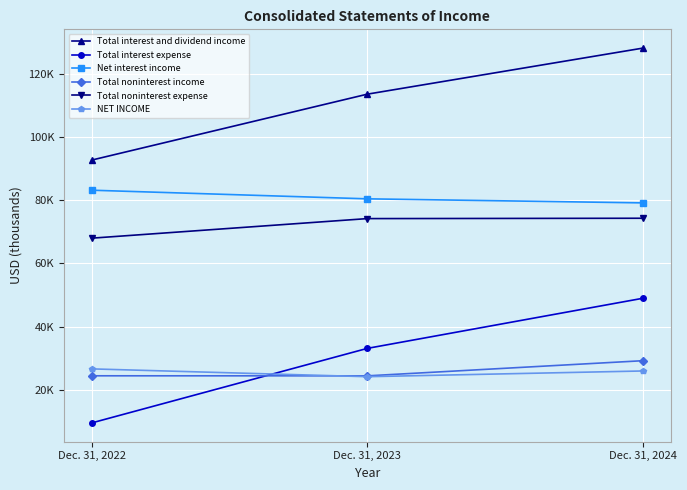

What are all the series names shown in the legend?

Total interest and dividend income, Total interest expense, Net interest income, Total noninterest income, Total noninterest expense, NET INCOME